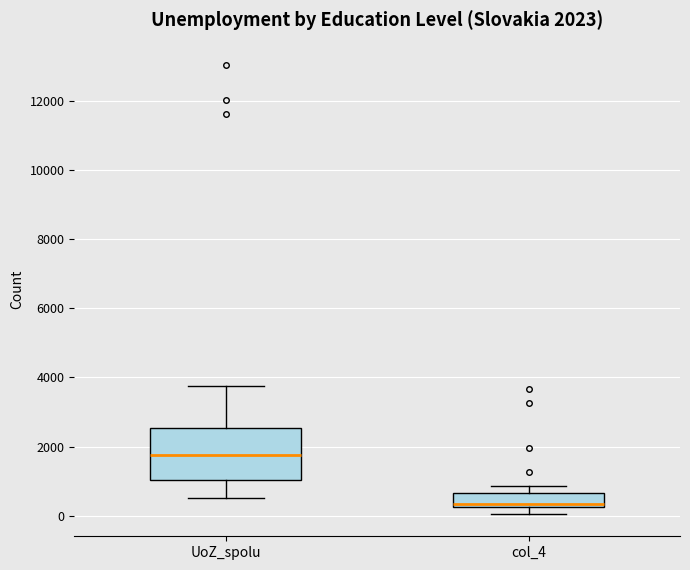

Which box is the tallest, from its lower edge to its upper edge?

UoZ_spolu